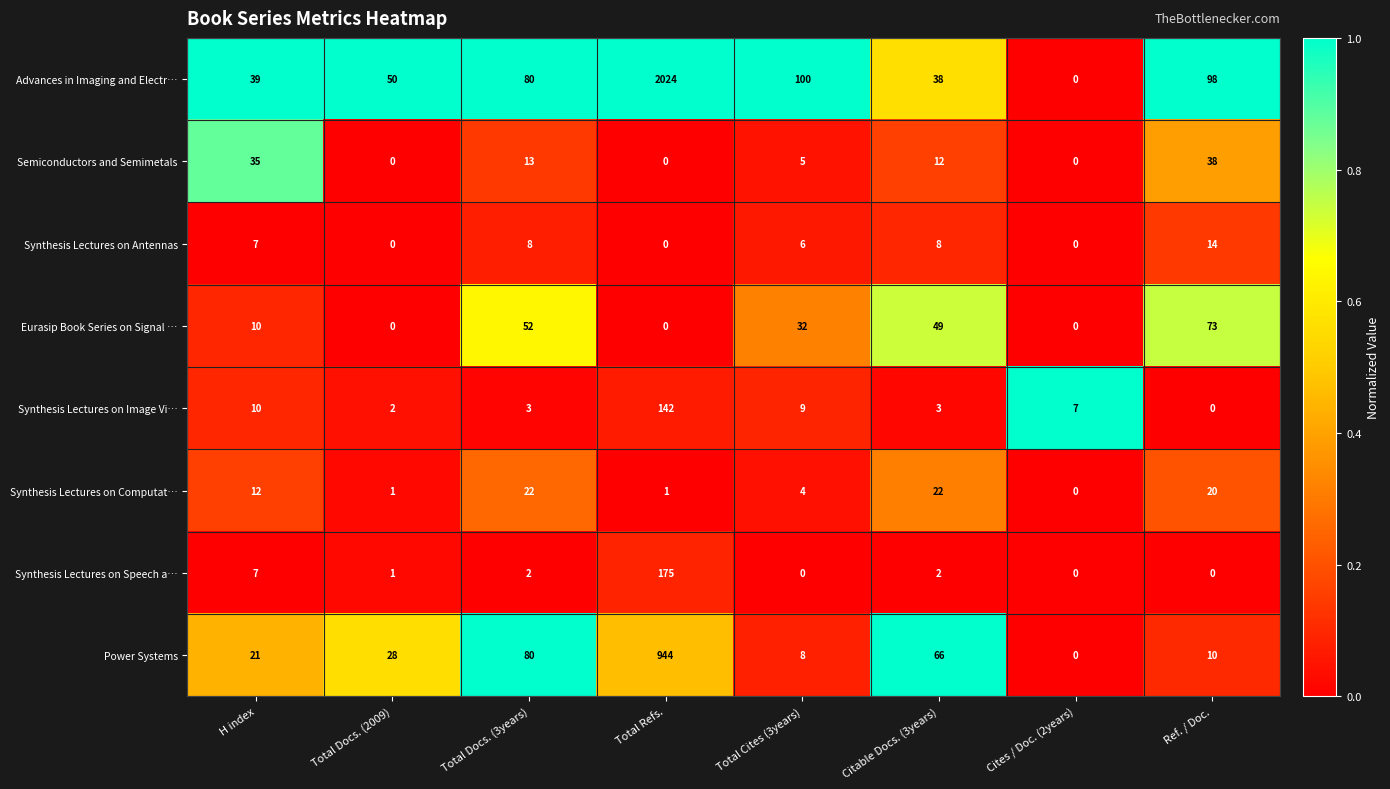

What is the difference between the Advances in Imaging and Electr… values at Total Refs. and Total Docs. (3years)?

1944